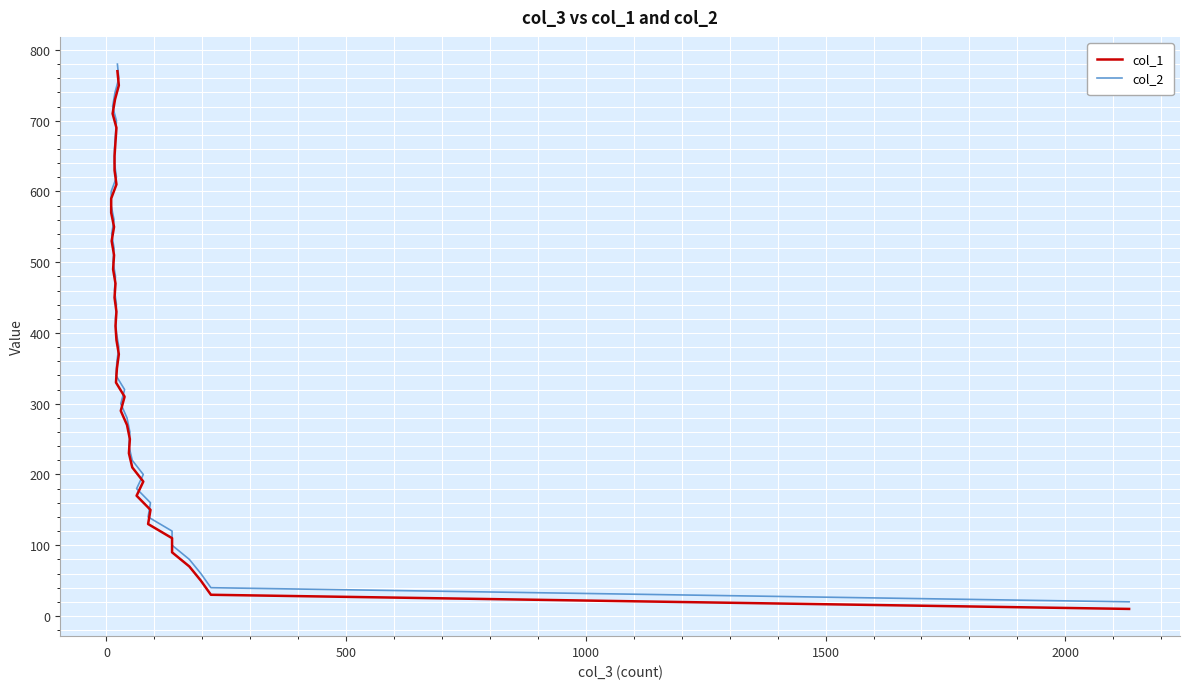

What is the maximum value for col_1?

770